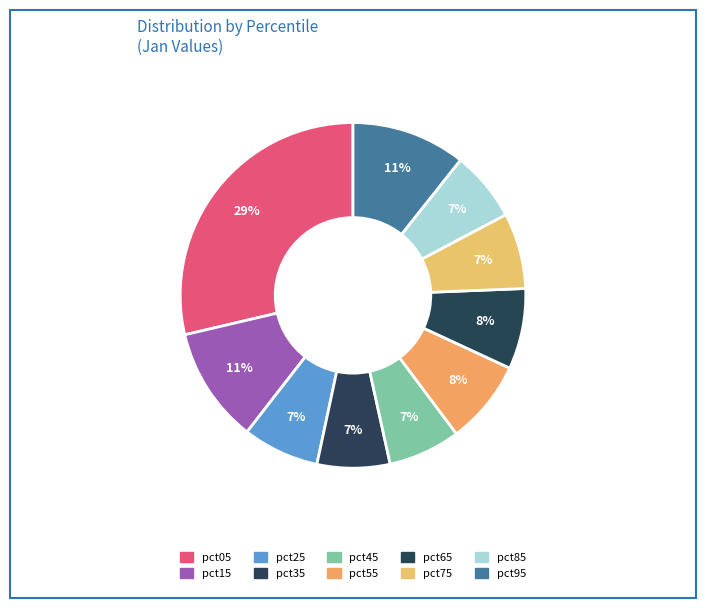

How many slices are in this pie chart?

10